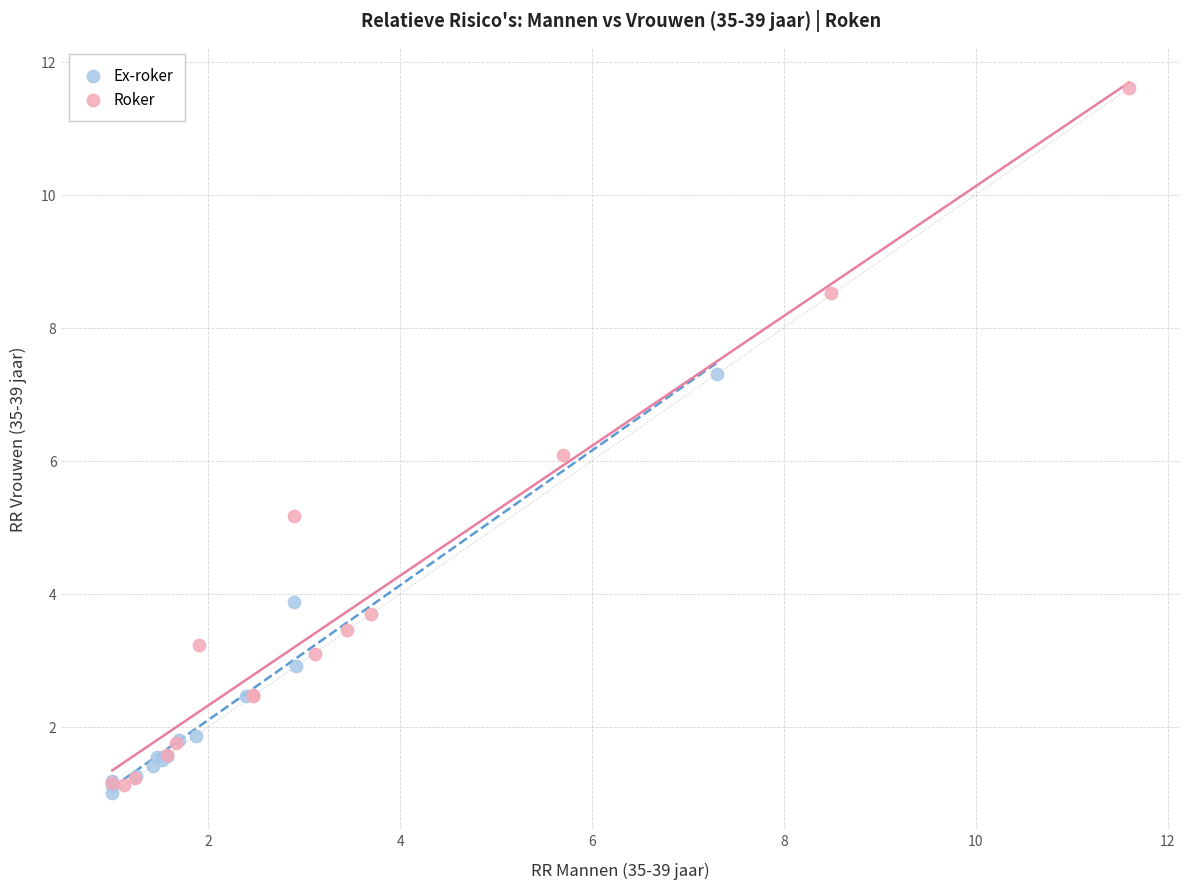

Which series reaches the maximum Y coordinate?

Roker